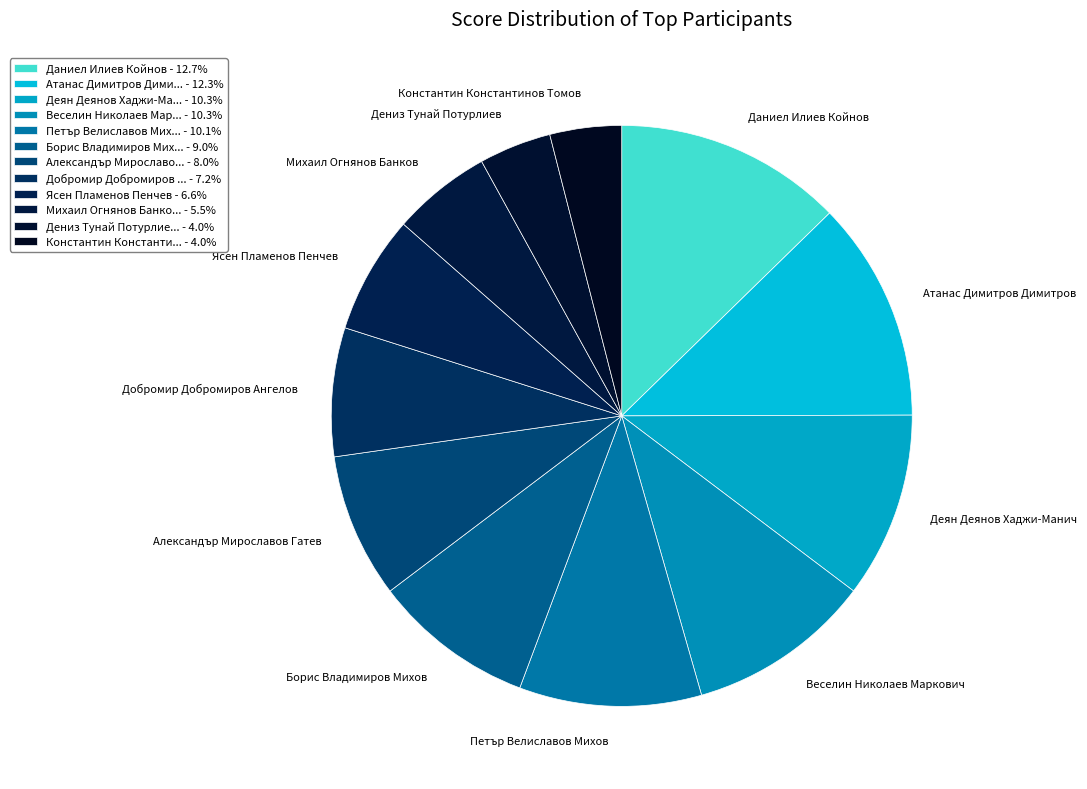

The Деян Деянов Хаджи-Манич slice represents 10% of the pie. True or false?

True